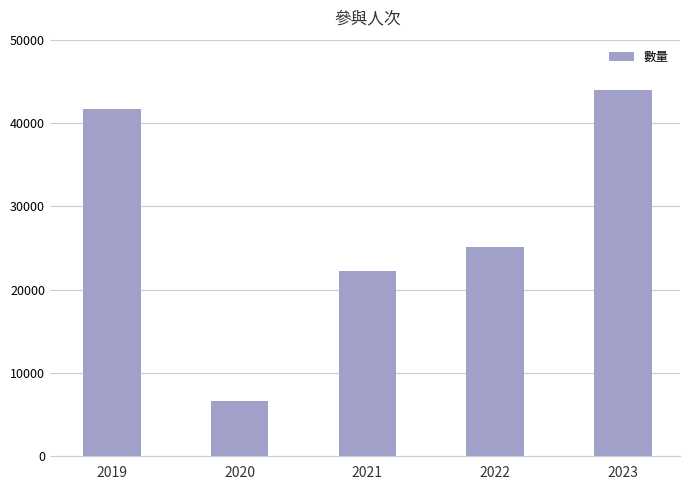

What is the sum of all values?

139609